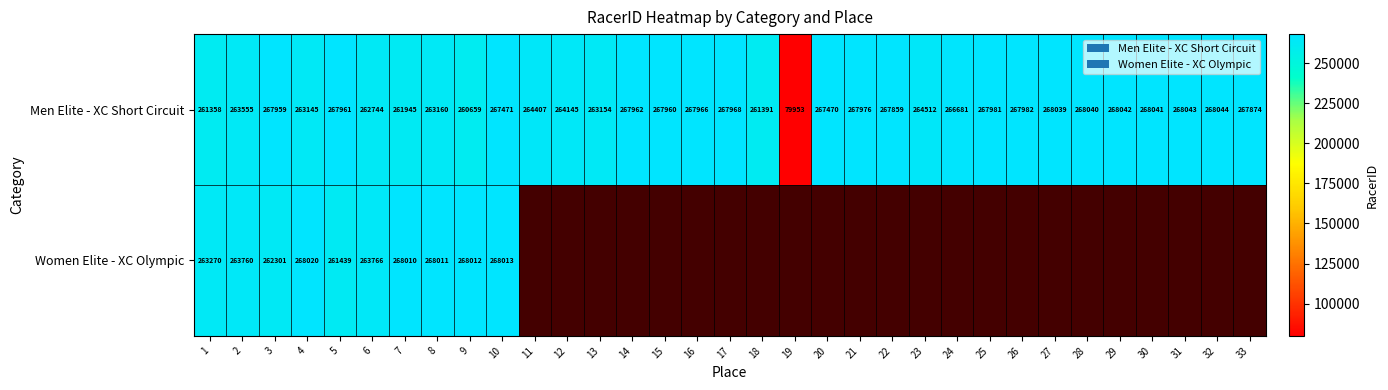

The value of Men Elite - XC Short Circuit at 19 is 24057.9. True or false?

False